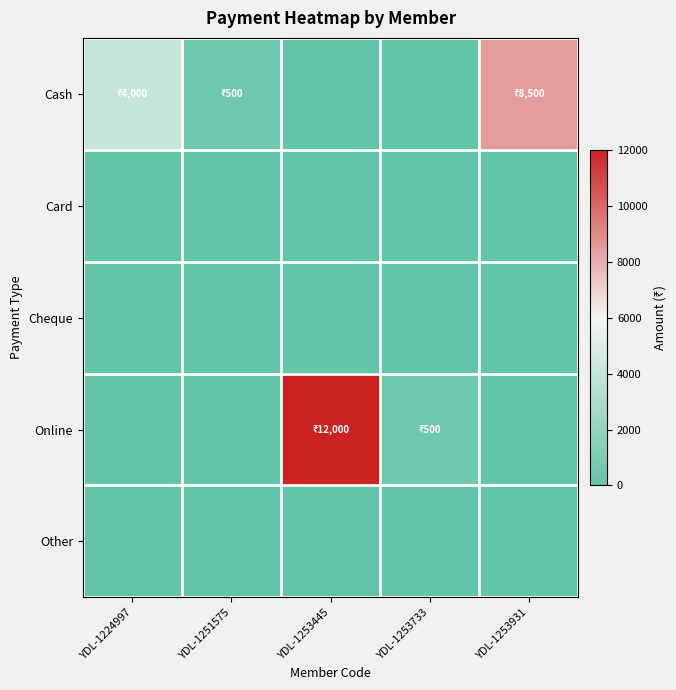

Which has a higher value, YDL-1253931 or YDL-1251575?

YDL-1253931